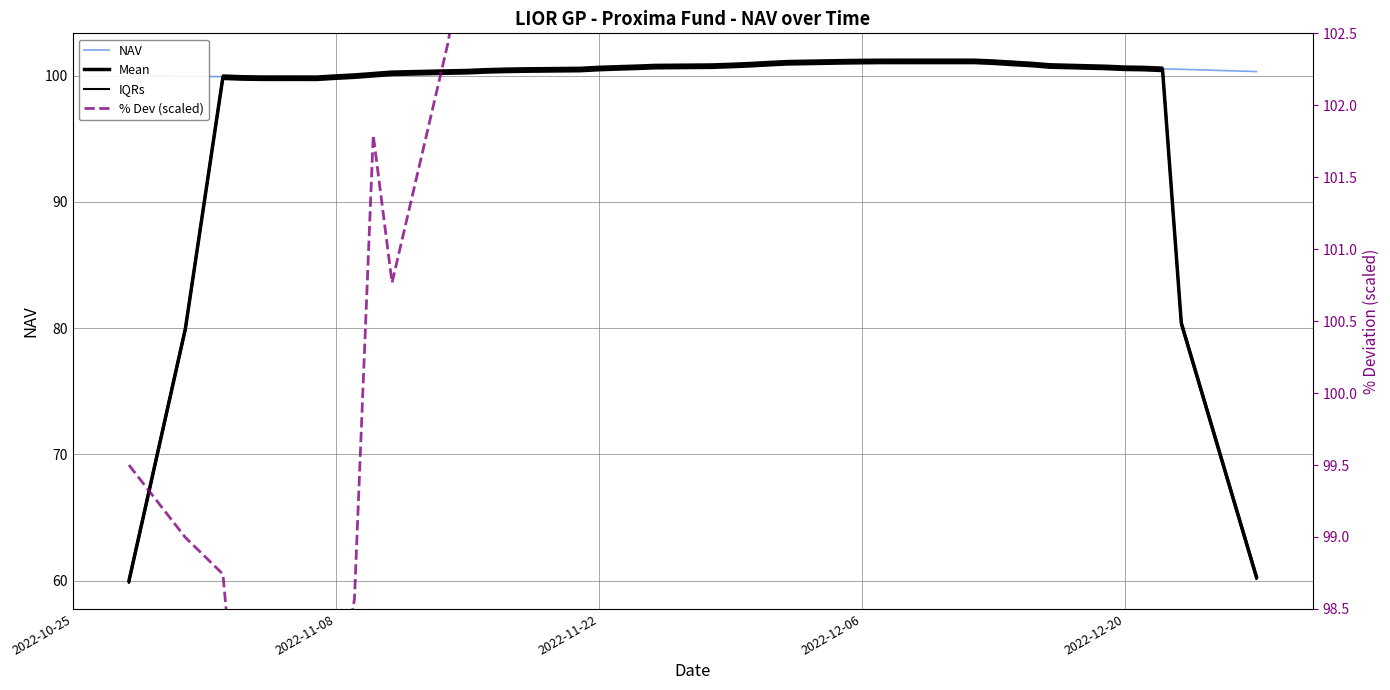

What is the value of the NAV point at the 37th from the left?

100.6